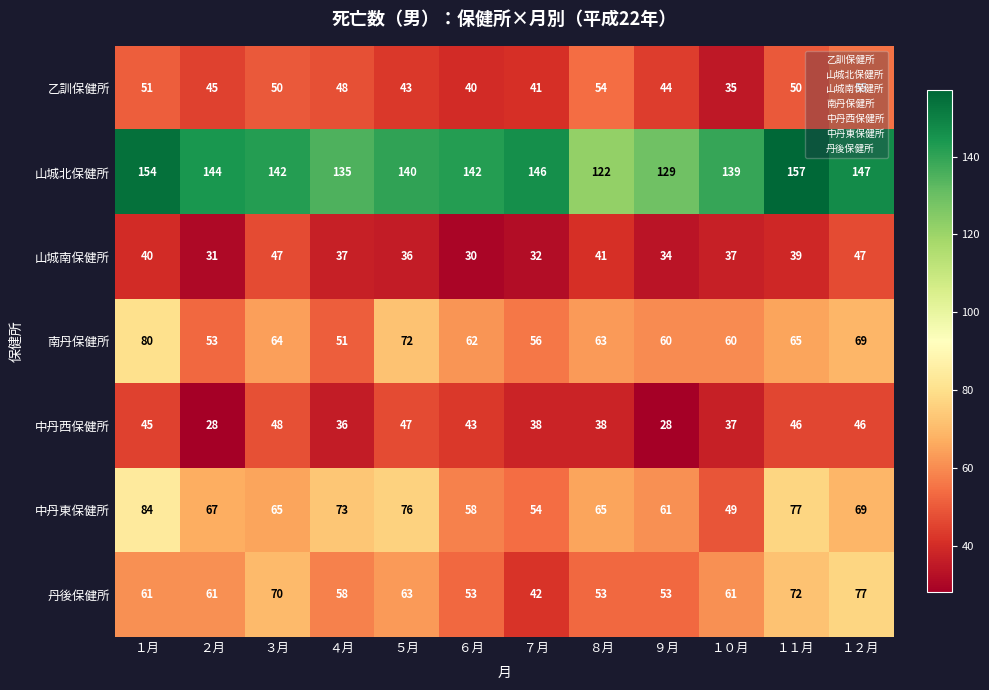

Which series has the largest total across all categories?

山城北保健所